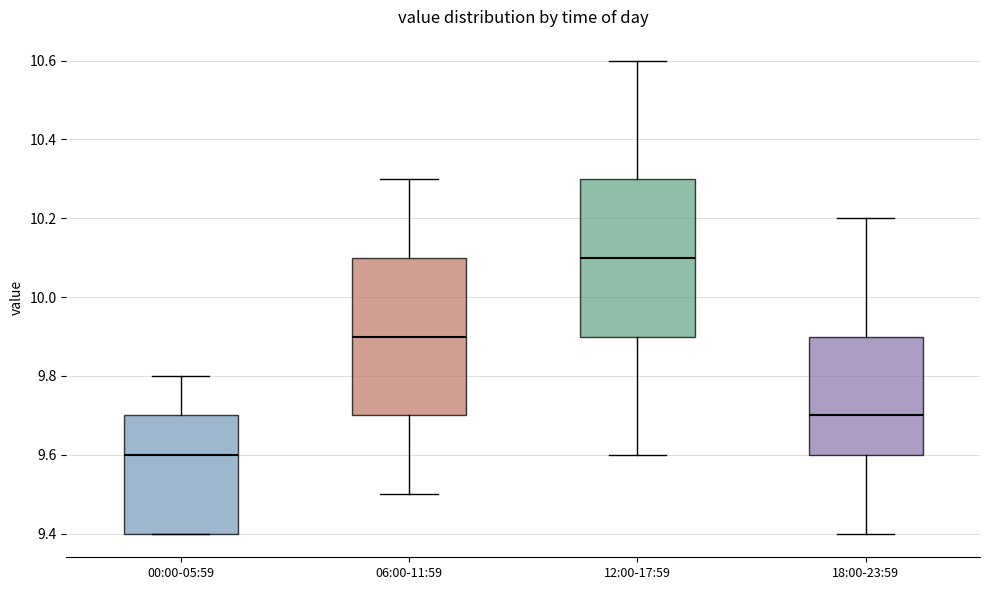

Reading left to right, transcribe this box plot: for each box, give where its median line is, the range the box spans, and where its two whiskers end, as read against the y-axis. The values are not printed on the chart, so give them approximately, as read against the axis.

00:00-05:59: median 9.6, box 9.4 to 9.7, whiskers 9.4 to 9.8
06:00-11:59: median 9.9, box 9.7 to 10.1, whiskers 9.5 to 10.3
12:00-17:59: median 10.1, box 9.9 to 10.3, whiskers 9.6 to 10.6
18:00-23:59: median 9.7, box 9.6 to 9.9, whiskers 9.4 to 10.2